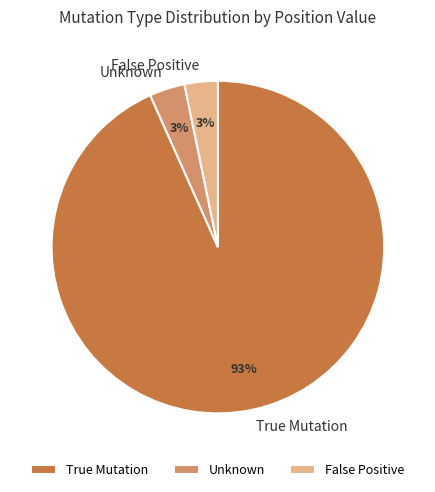

To the nearest percent, what percentage of the pie is False Positive?

3%